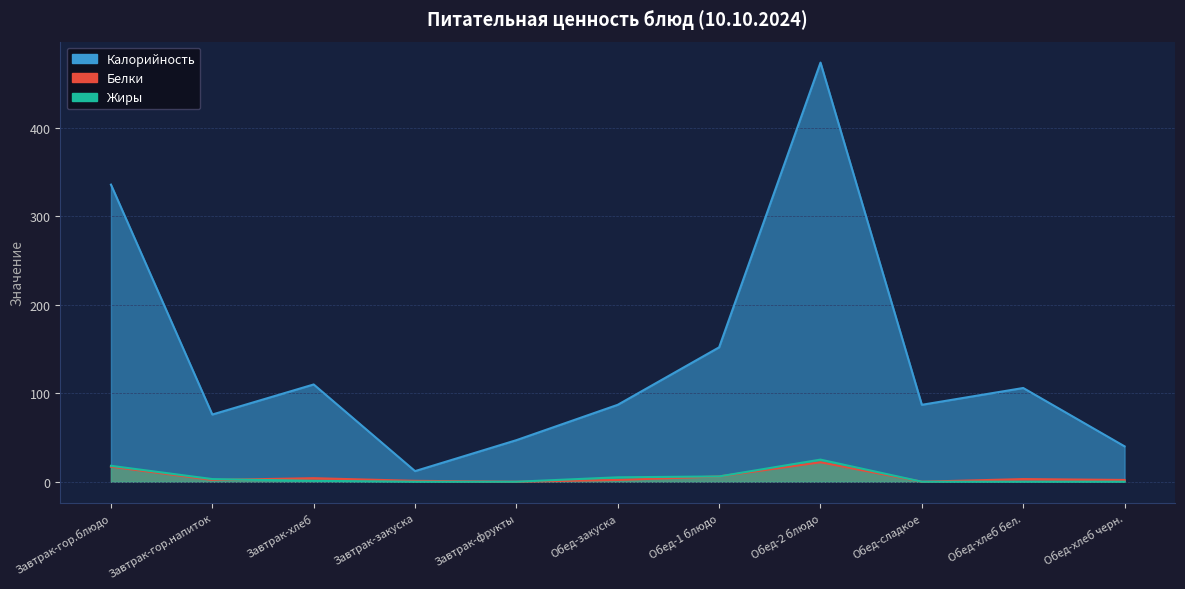

How many intersections are there between Жиры and Белки?

1